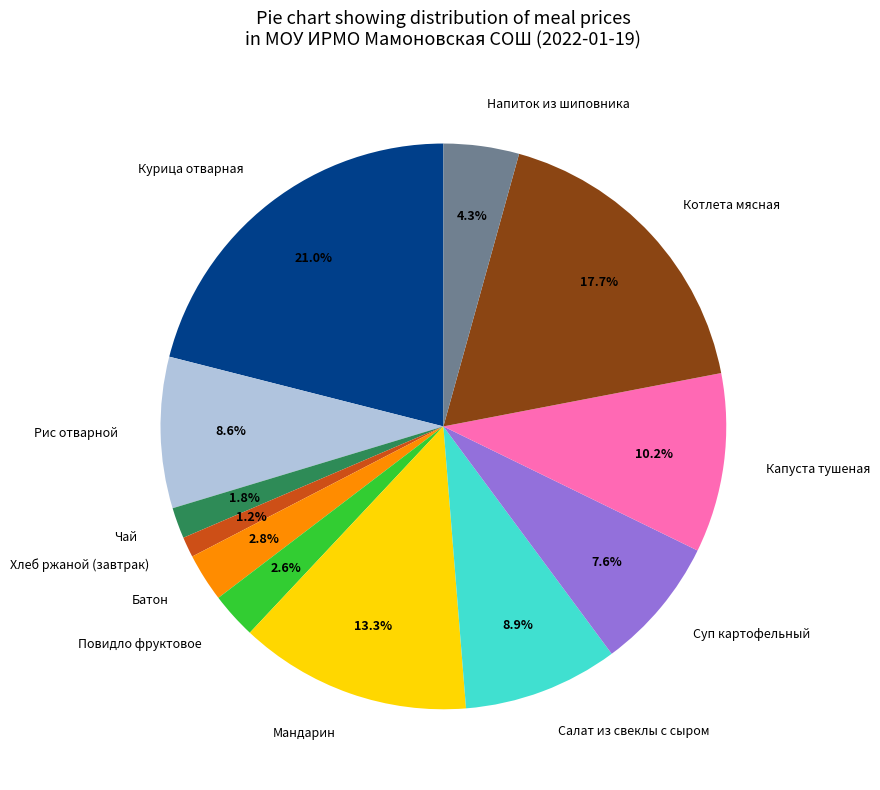

How many segments does this pie chart have?

12